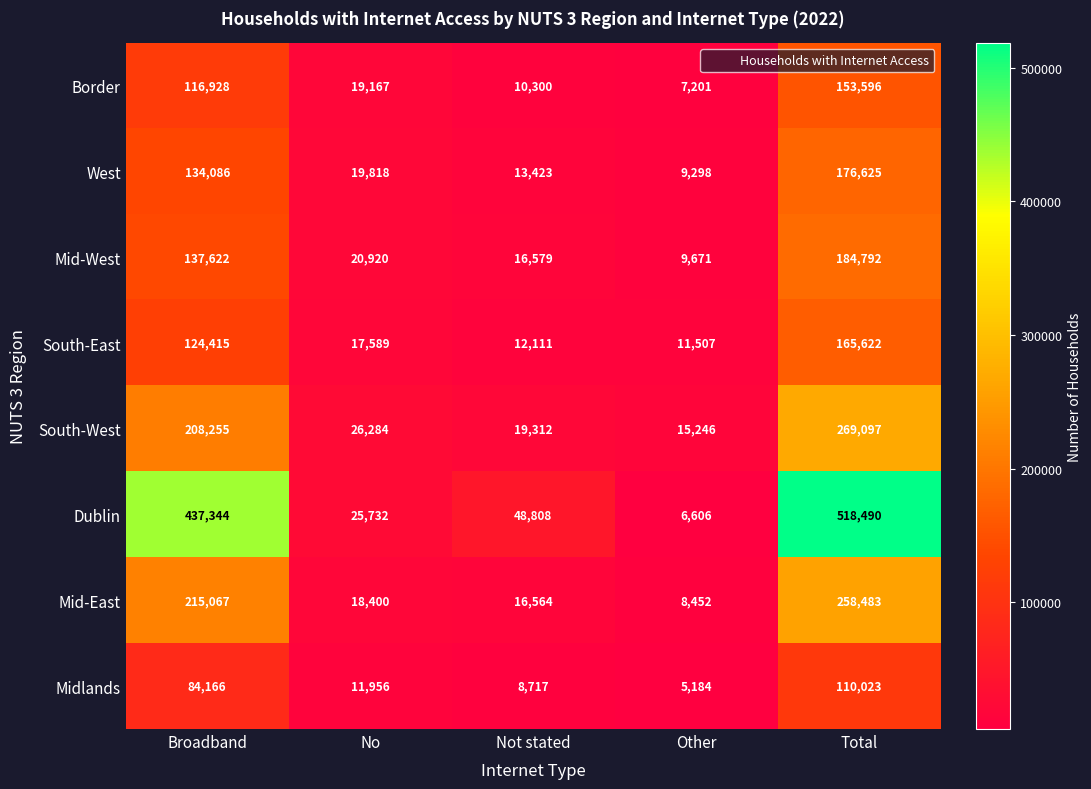

Where does the Border series first go above 19167?

Broadband